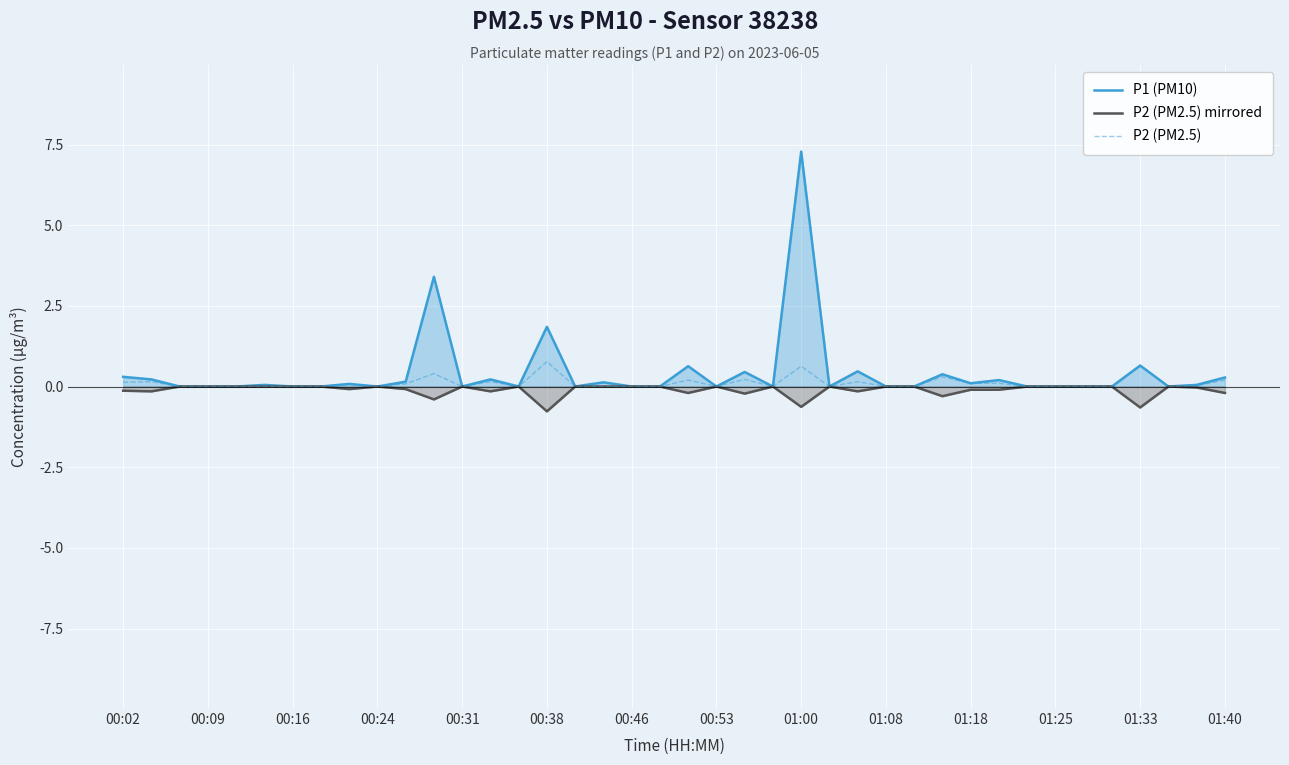

What is the greatest value displayed?

7.3